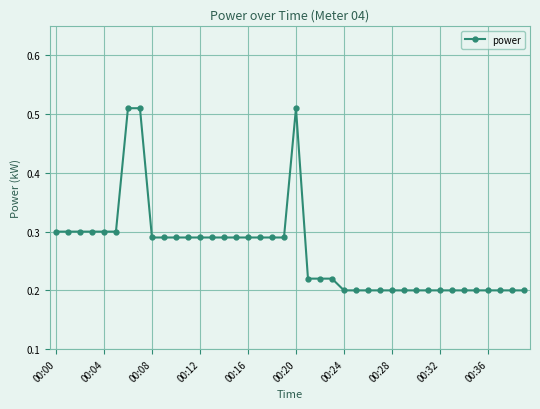

Count the values in the range 0 to 1.

40